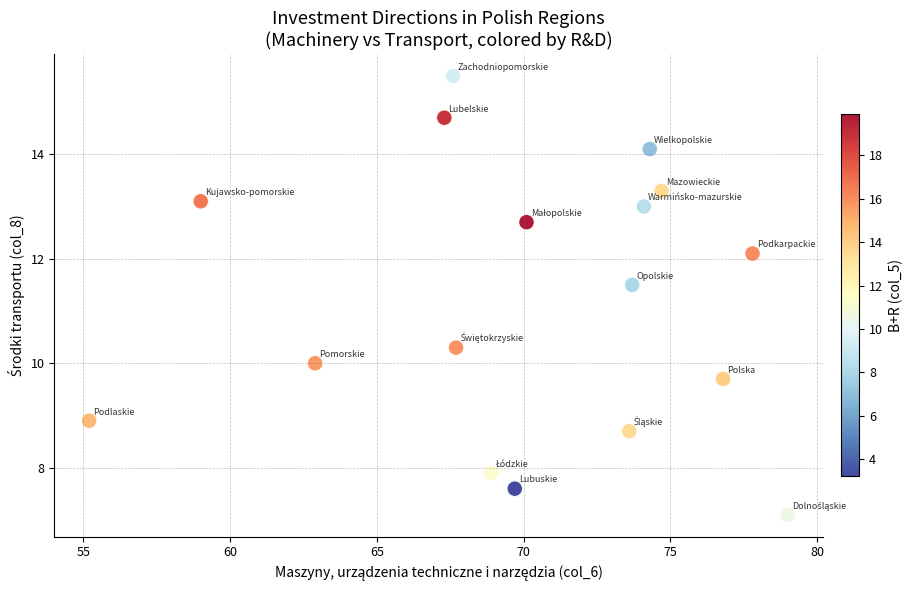

What Y value in the scatter plot is closest to 11?

11.5